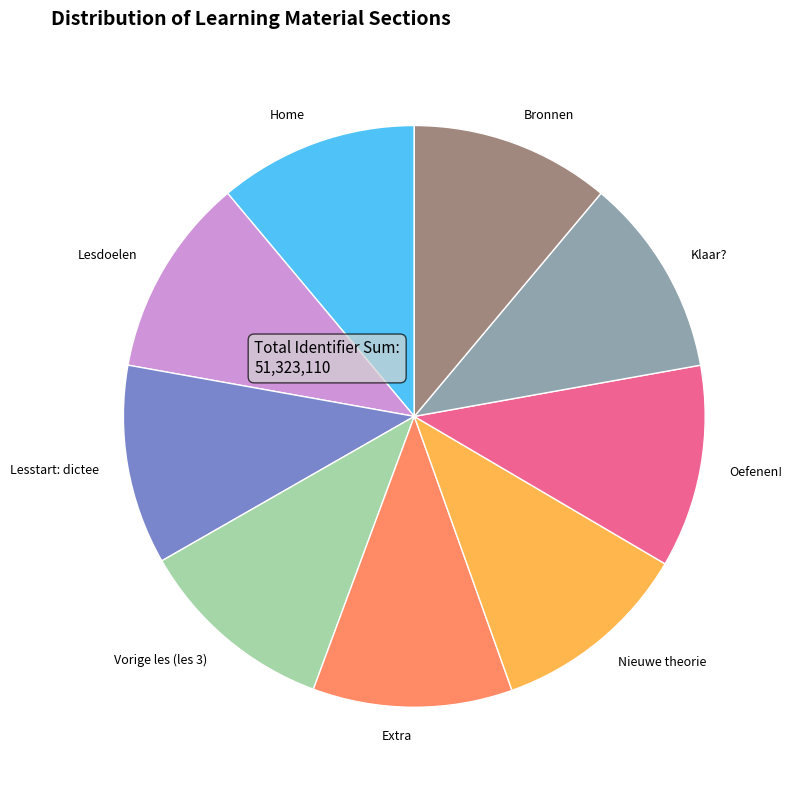

Is it true that Nieuwe theorie is 1% of the pie?

False